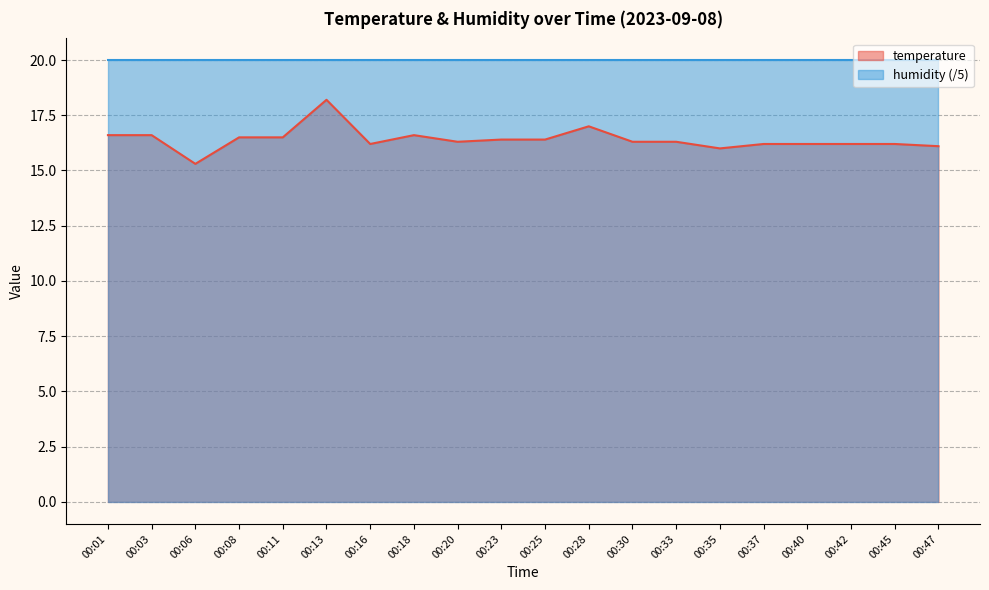

True or false: the data shows 16.0 at 00:35.

True